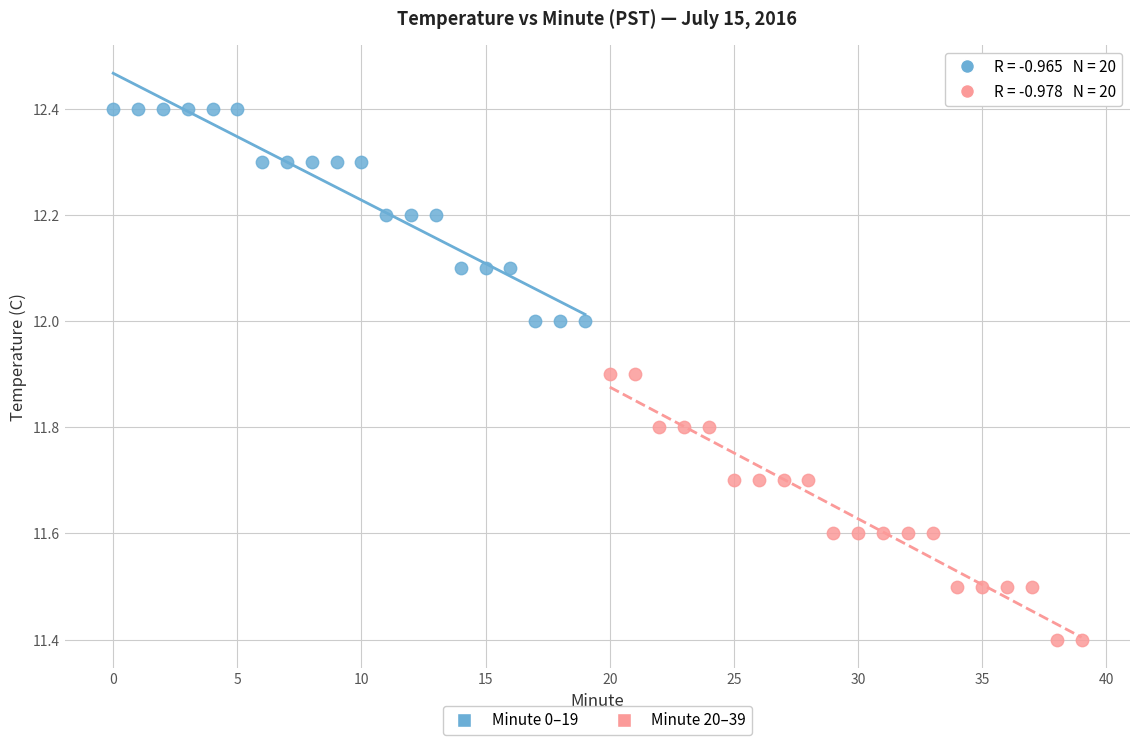

Which series has the largest Y range (max minus min)?

Minute 20–39